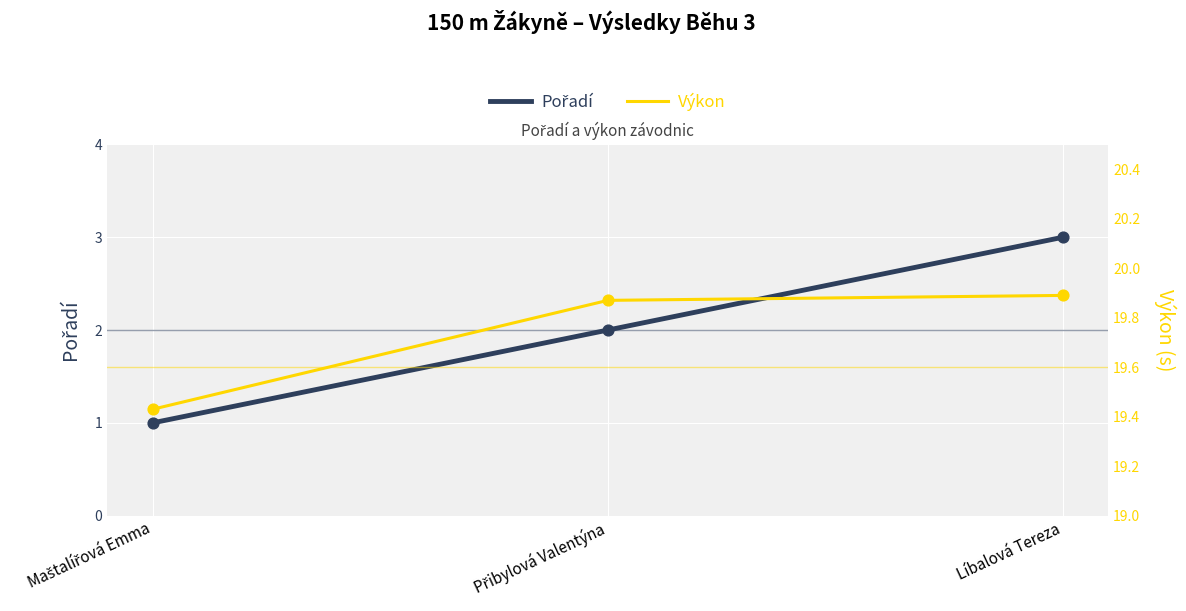

Is the value of Výkon at Přibylová Valentýna greater than the value of Pořadí at Líbalová Tereza?

Yes